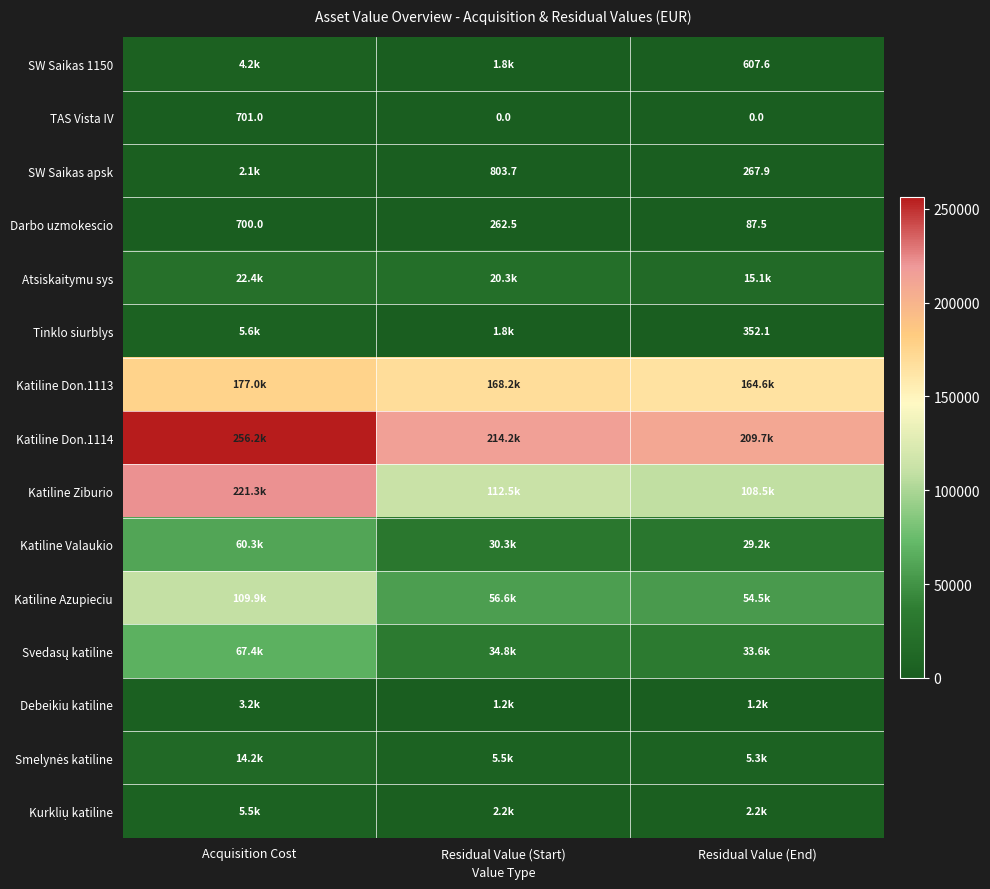

Which has a higher value, Residual Value (End) or Acquisition Cost?

Acquisition Cost